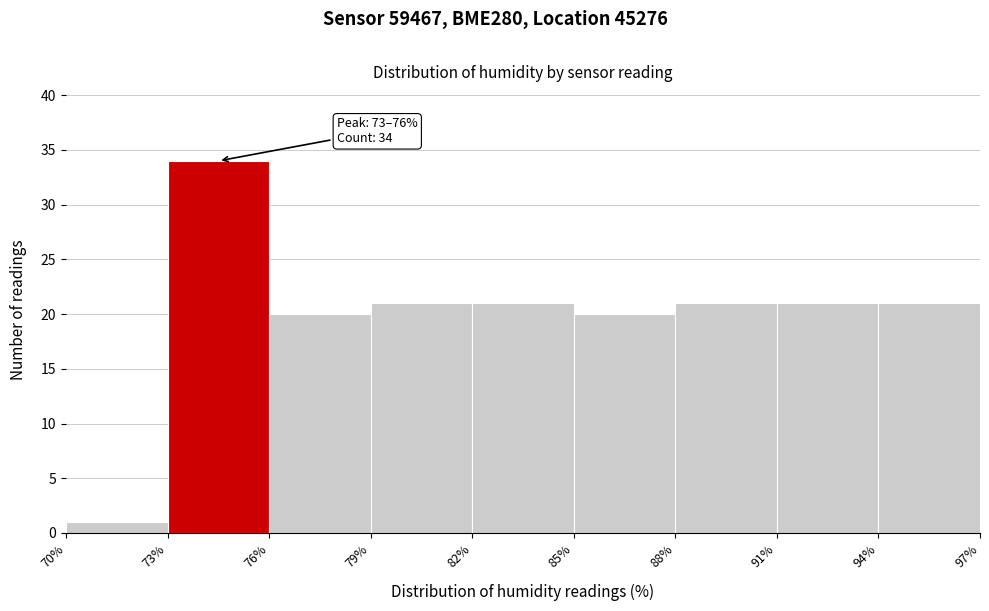

Over which range of the x-axis is the bar tallest?

73% to 76%